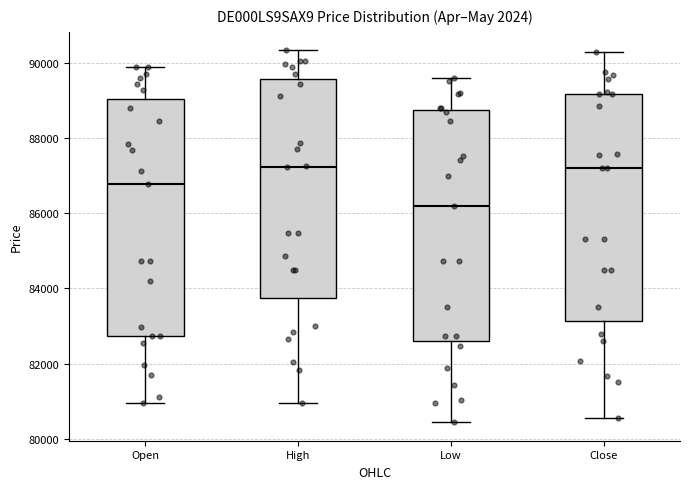

Reading left to right, read every box against the y-axis: the position of its median line, the range the box covers, and the ends of its whiskers. The values are not printed on the chart, so give them approximately, as read against the axis.

Open: median 86800, box 82800 to 89000, whiskers 81000 to 90000
High: median 87200, box 83800 to 89600, whiskers 81000 to 90400
Low: median 86200, box 82600 to 88800, whiskers 80400 to 89600
Close: median 87200, box 83200 to 89200, whiskers 80600 to 90200